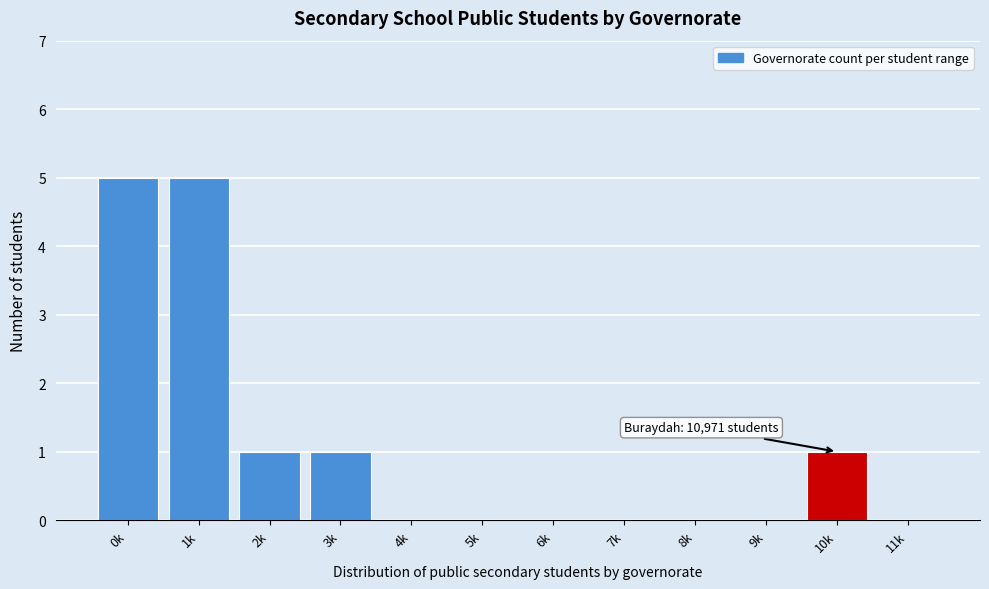

Reading left to right, what are all the values shown in this chart?

0k=5	1k=5	2k=1	3k=1	4k=0	5k=0	6k=0	7k=0	8k=0	9k=0	10k=1	11k=0